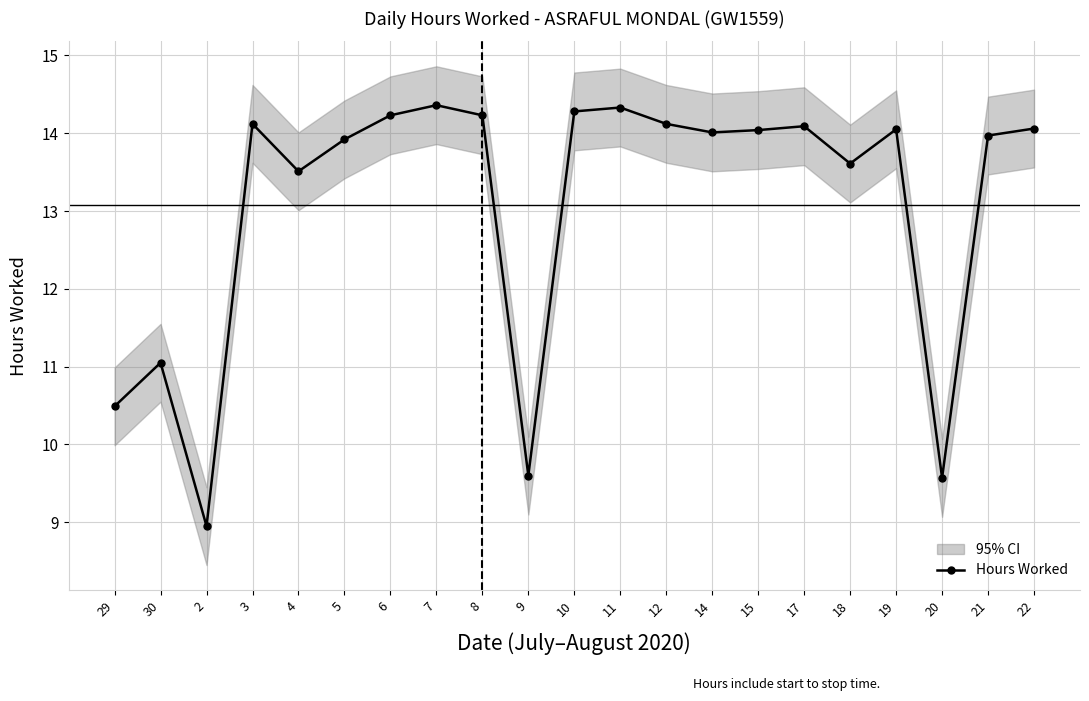

Which label corresponds to the largest value in the chart?

7